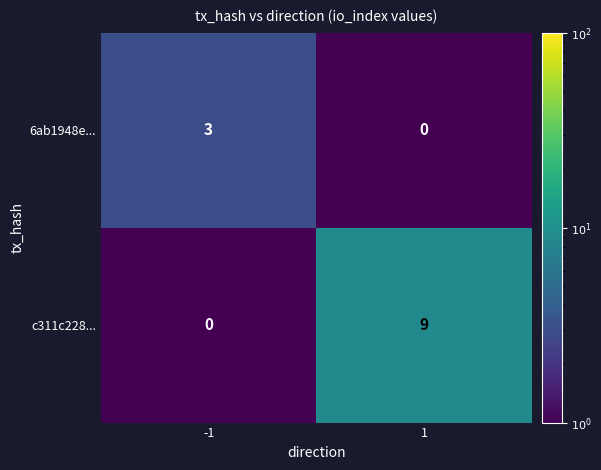

What is the sum of the 6ab1948e... values at 1 and -1?

3